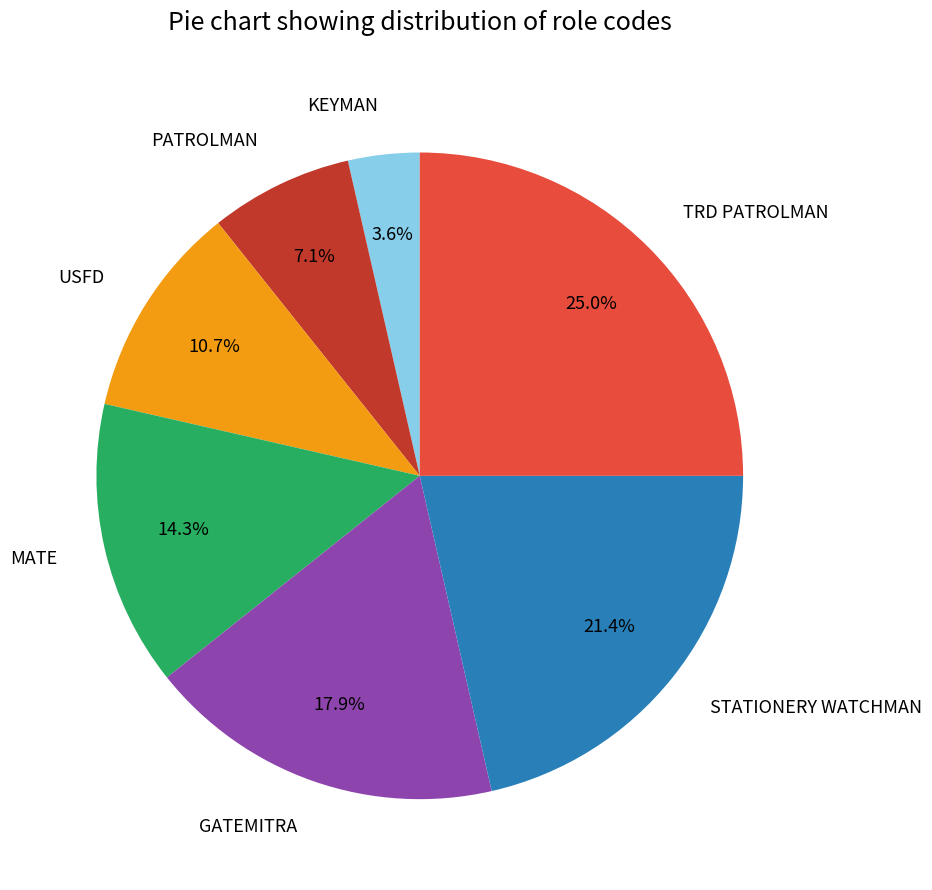

Is it true that STATIONERY WATCHMAN is 21% of the pie?

True